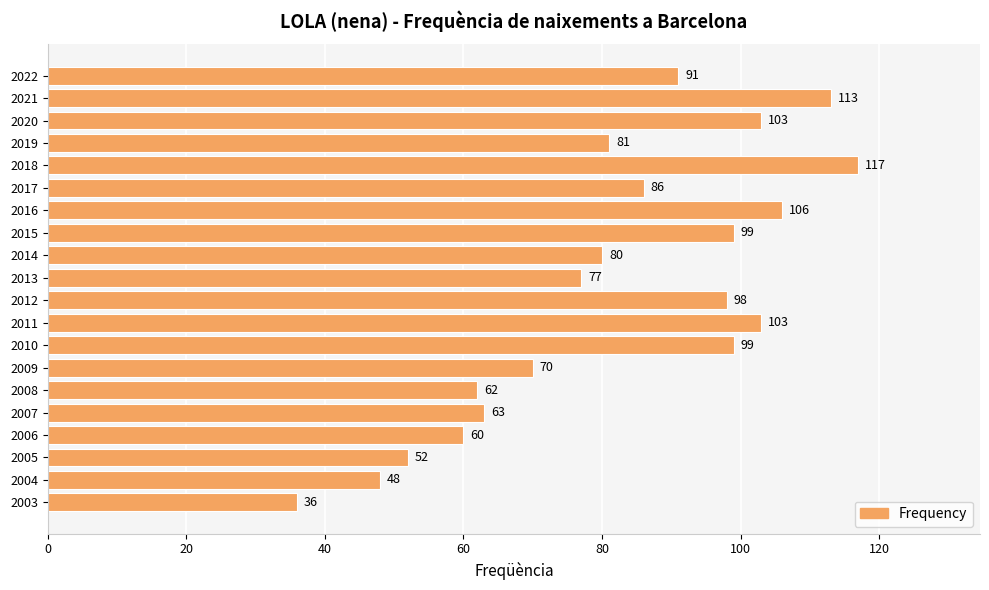

Reading top to bottom, extract all data points from this chart.

91	113	103	81	117	86	106	99	80	77	98	103	99	70	62	63	60	52	48	36